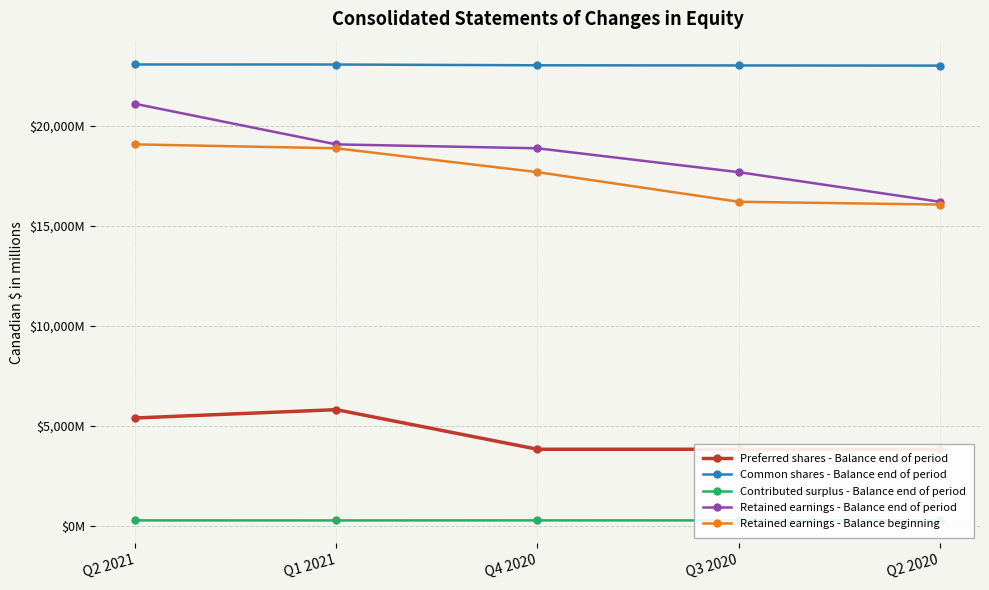

At how many categories does at least one series exceed 16856?

5